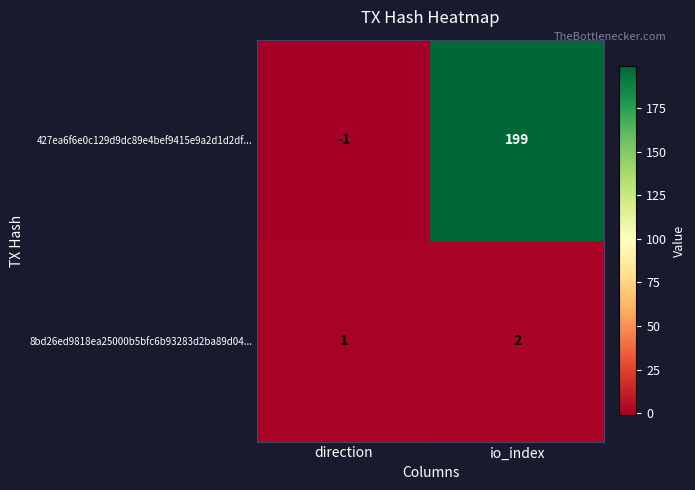

What is the sum of the 8bd26ed9818ea25000b5bfc6b93283d2ba89d04... values at io_index and direction?

3